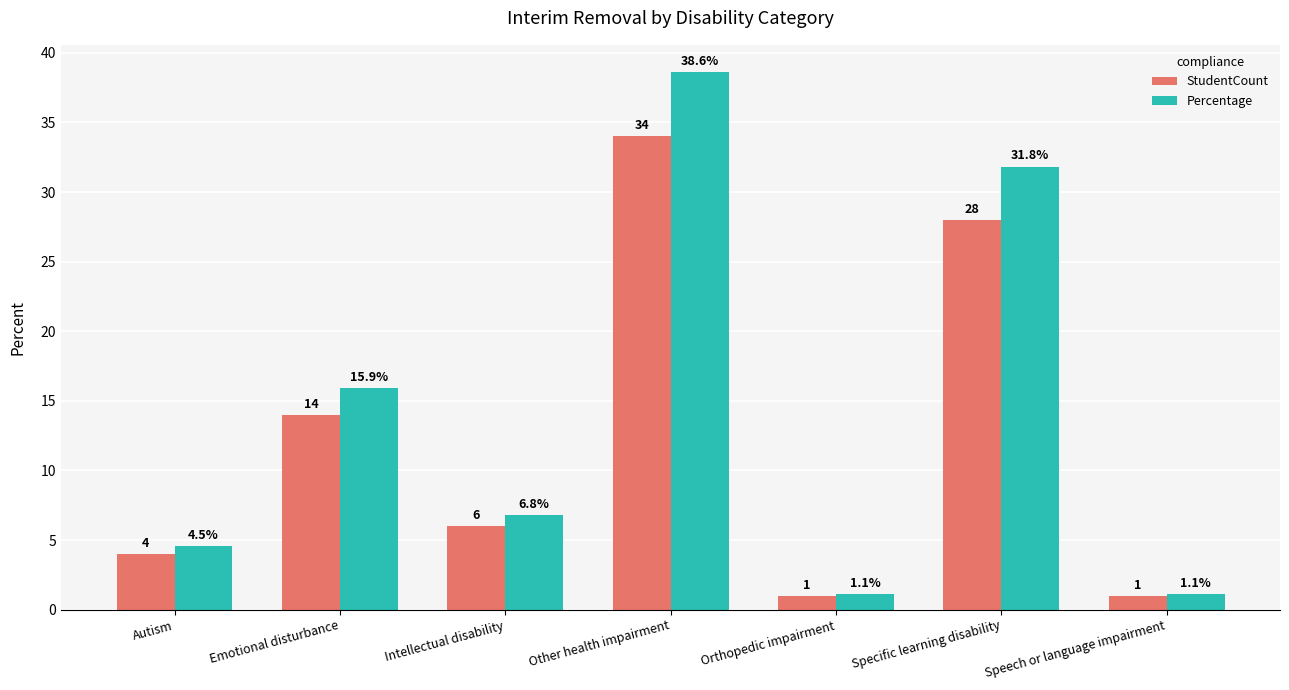

True or false: Percentage has a value of 31.8 at Specific learning disability.

True